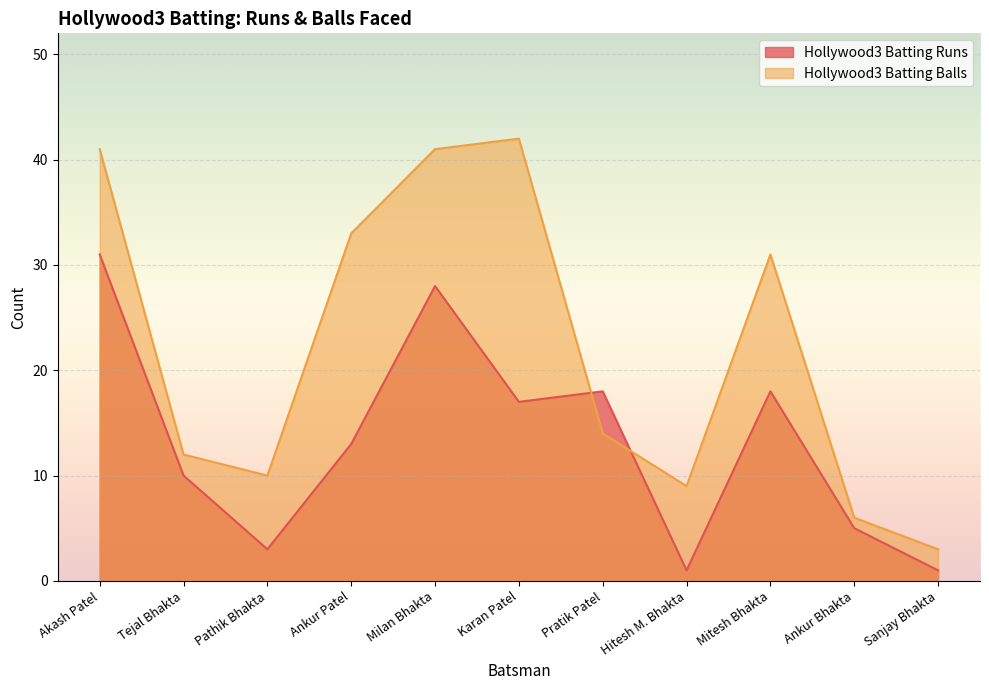

At which category is the sum across all series the highest?

Akash Patel